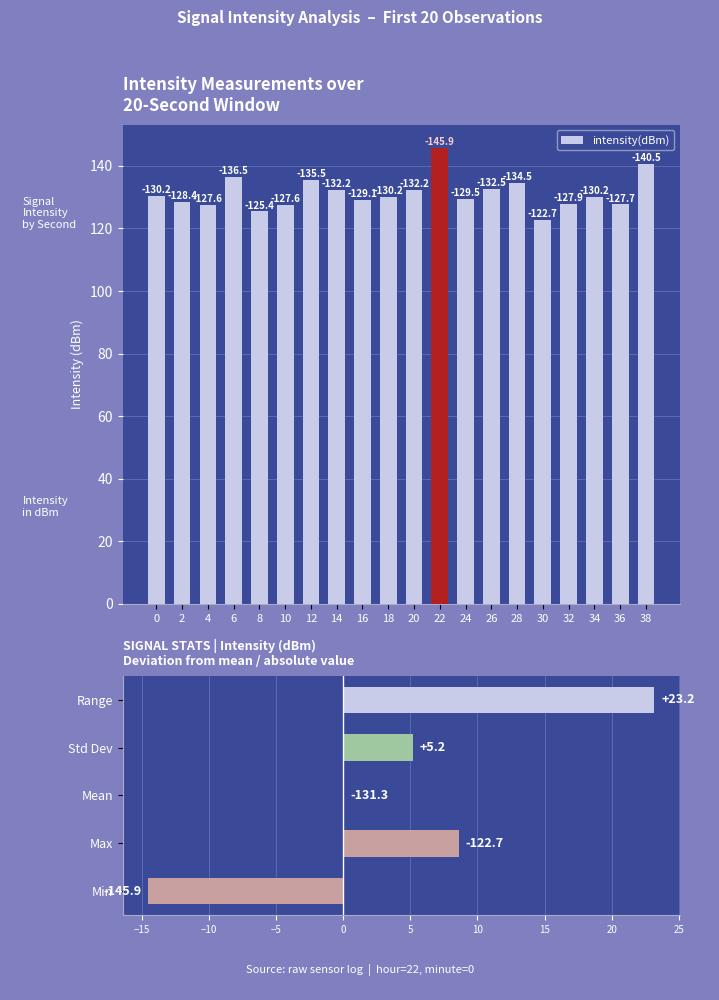

List the labels in order of value, largest first.

22, 38, 6, 12, 28, 26, 14, 20, 0, 18, 34, 24, 16, 2, 32, 36, 4, 10, 8, 30